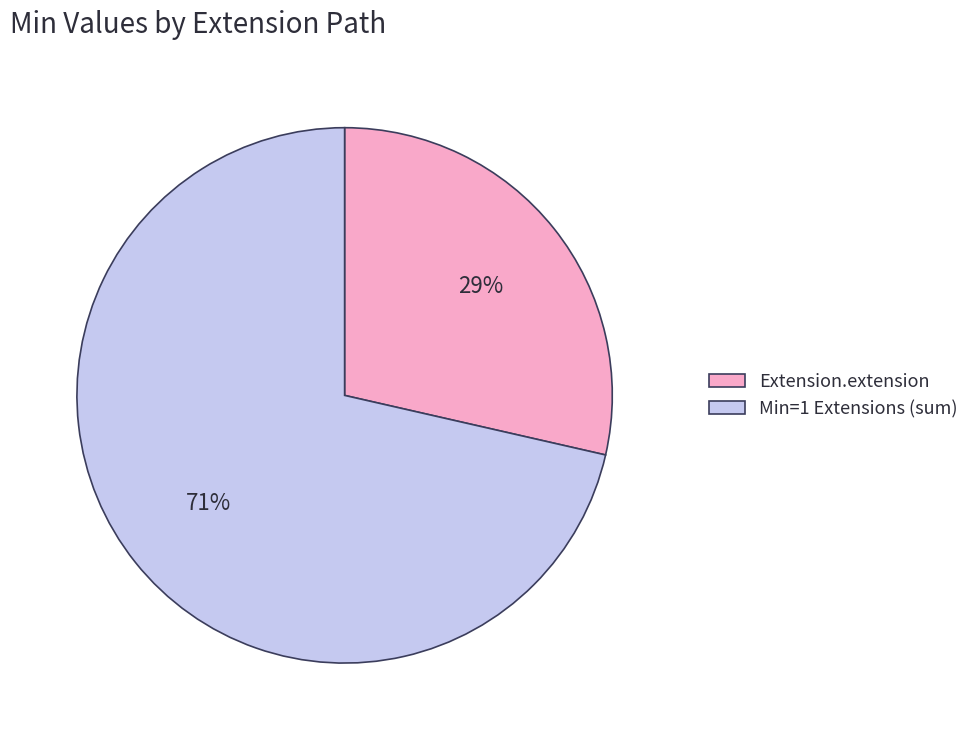

What is the smallest slice in the pie chart?

Extension.extension